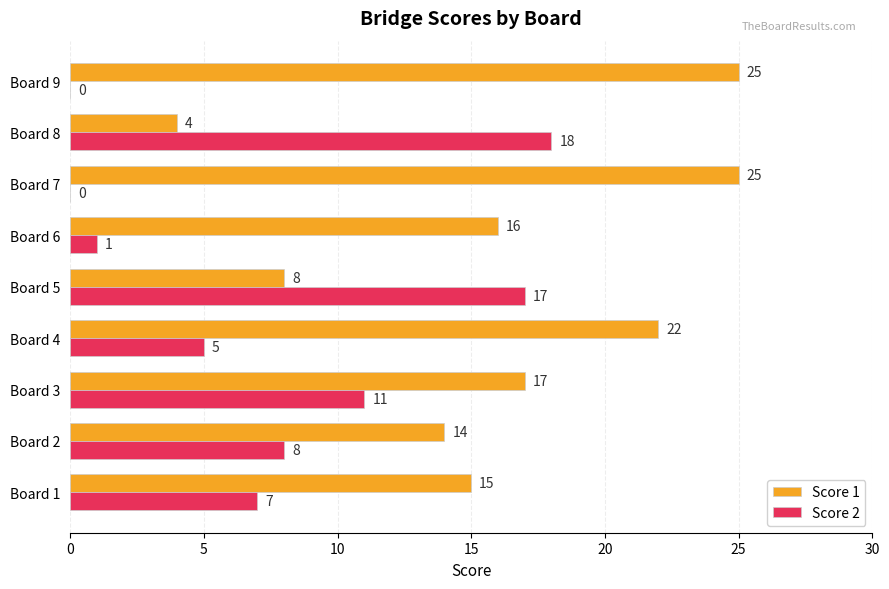

What is the sum of the Score 1 values at Board 6 and Board 1?

31